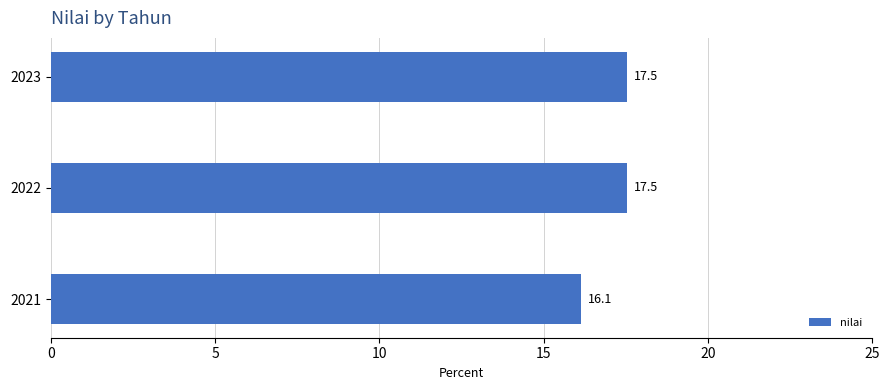

What value does the data have at 2022?

17.5